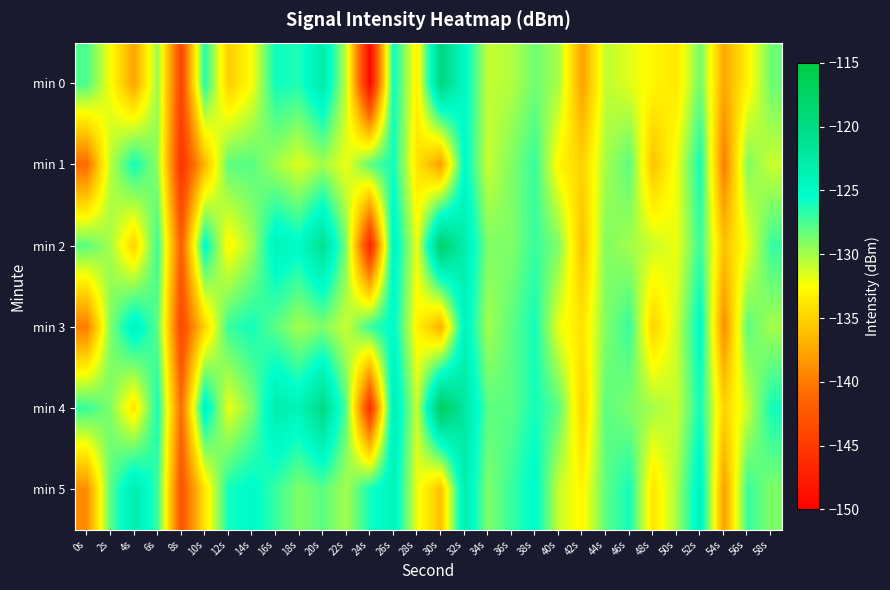

At 40s, list the series in order from largest to smallest.

min 4, min 2, min 0, min 5, min 3, min 1